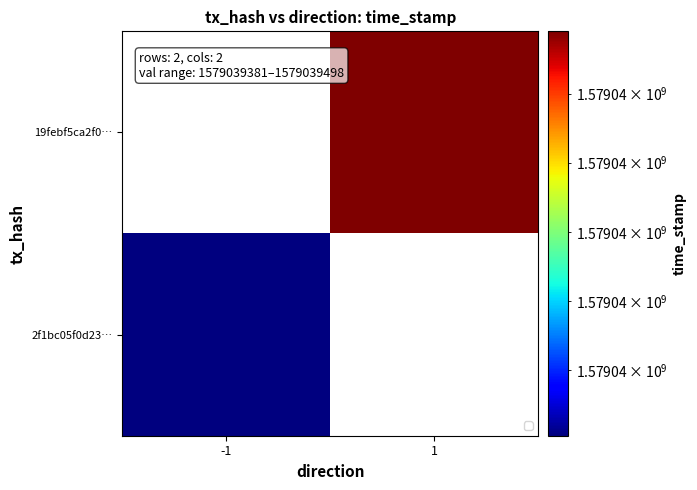

True or false: 19febf5ca2f0… has a value of 1579039498.0 at 1.

True